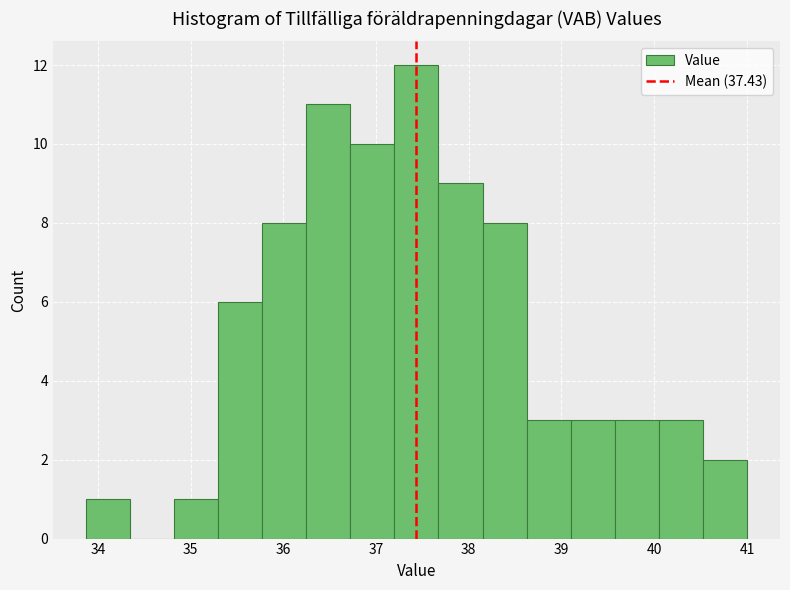

How tall is the bar that spans 34.8 to 35.3 on the x-axis? Neither the bar edges nor the heights are printed on the chart, so give them approximately, as read against the axes.

1